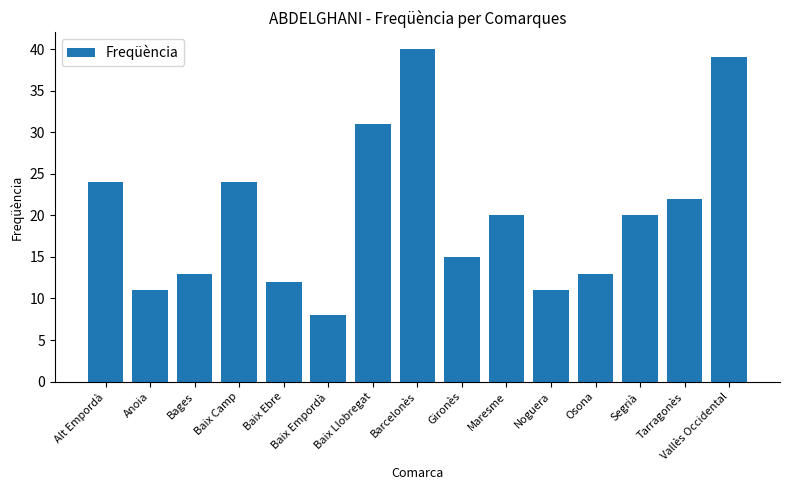

The value at Baix Ebre is 12. True or false?

True